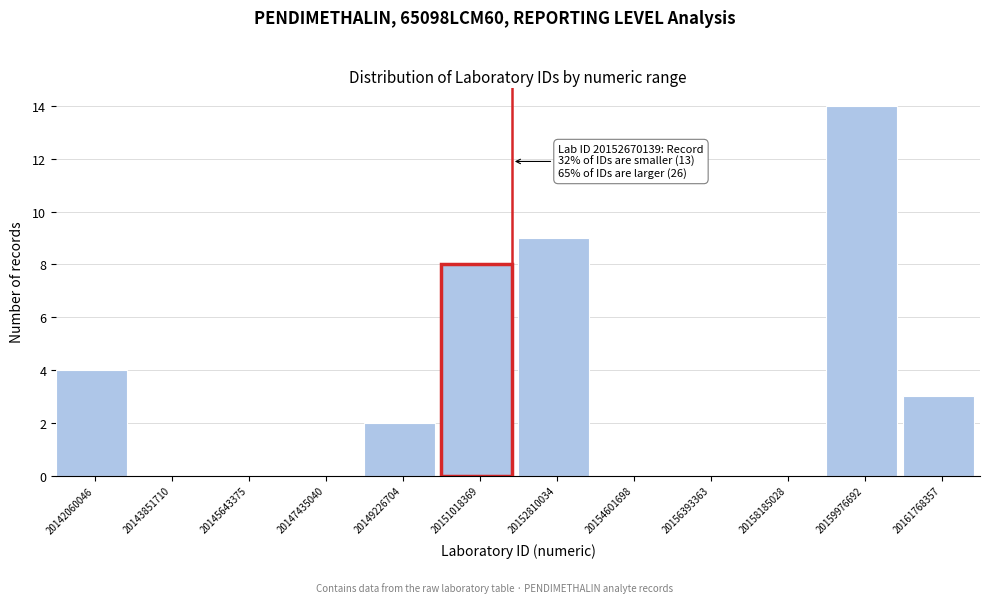

Reading left to right, list all the values displayed in this chart.

20142060046=4	20143851710=0	20145643375=0	20147435040=0	20149226704=2	20151018369=8	20152810034=9	20154601698=0	20156393363=0	20158185028=0	20159976692=14	20161768357=3